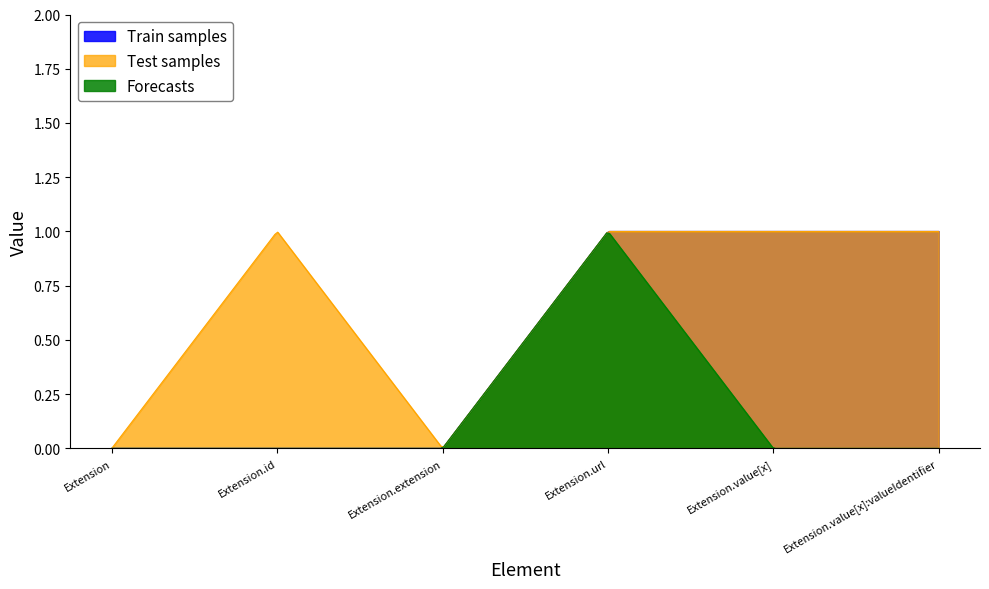

List the series in order of their overall mean, lowest first.

Forecasts, Train samples, Test samples